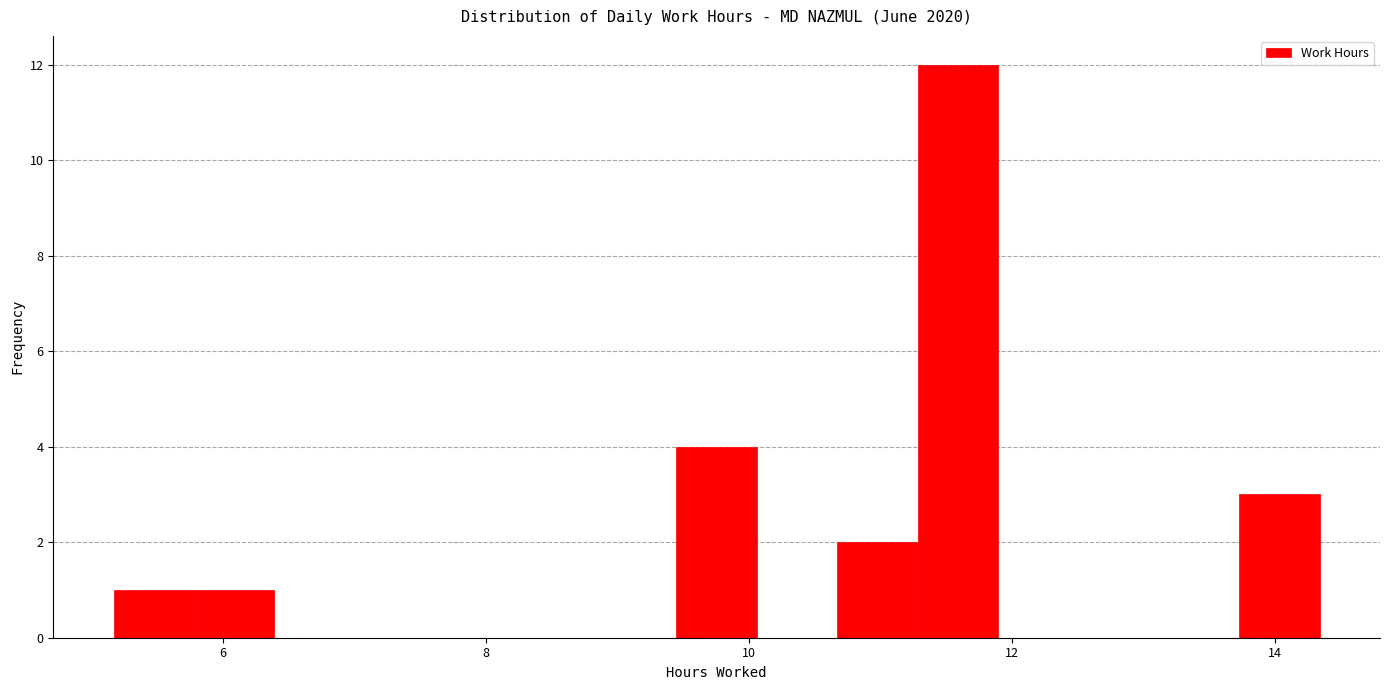

Around what value on the x-axis is the tallest bar? Give the approximate position of its centre, as read against the axis.

11.6